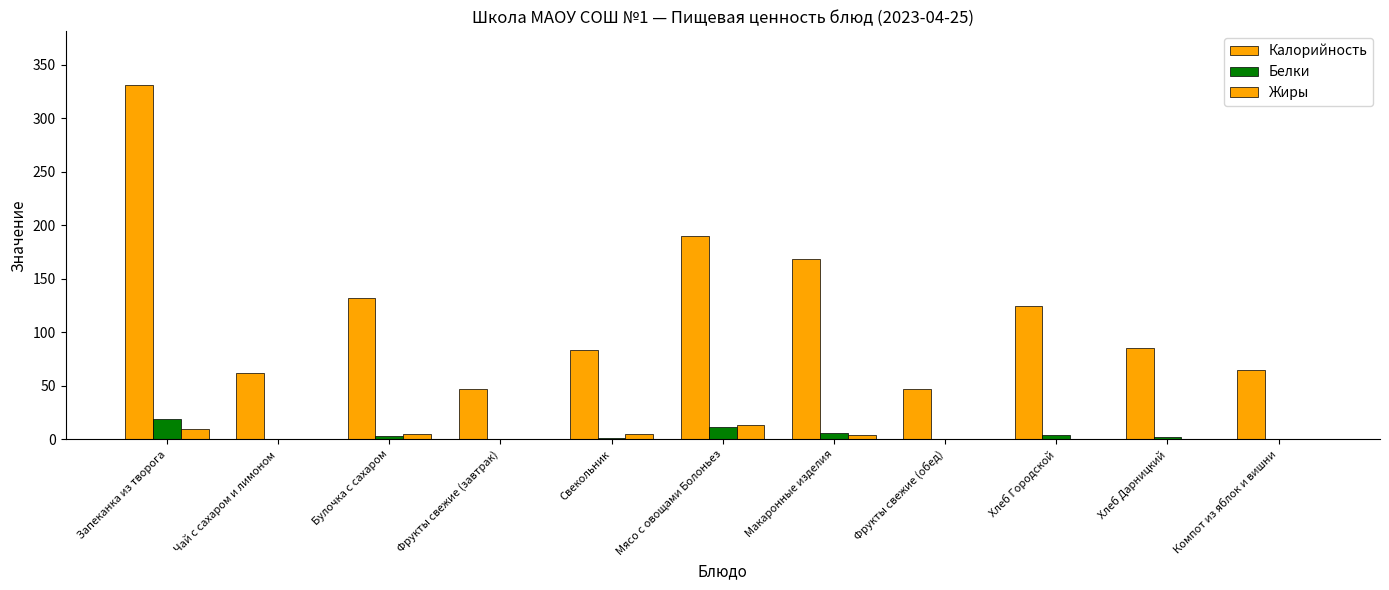

How many groups of bars are there?

11